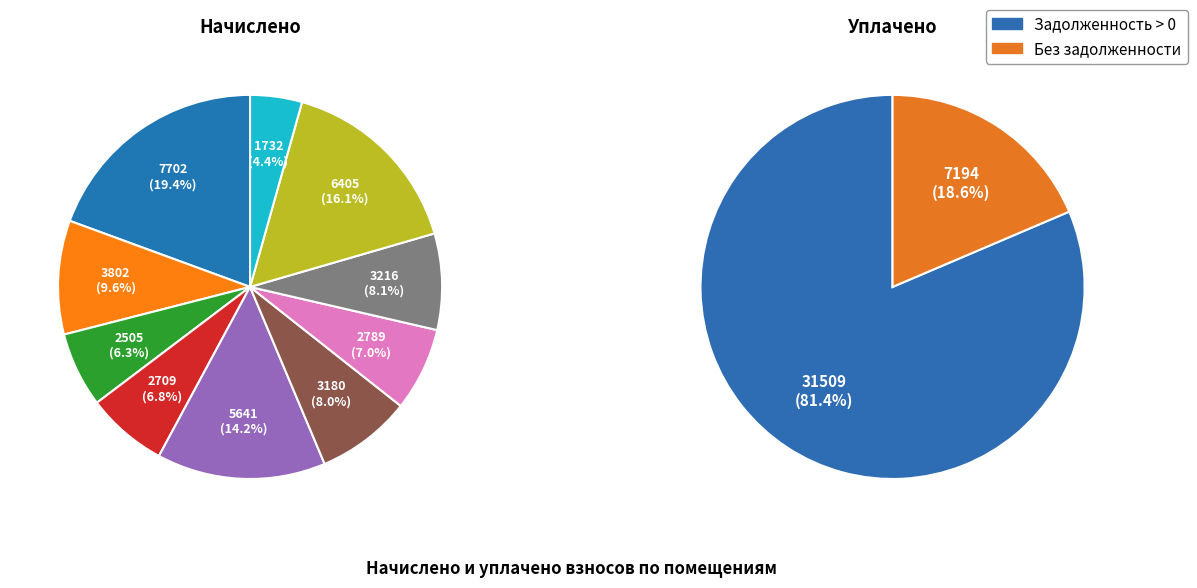

How many segments does this pie chart have?

10